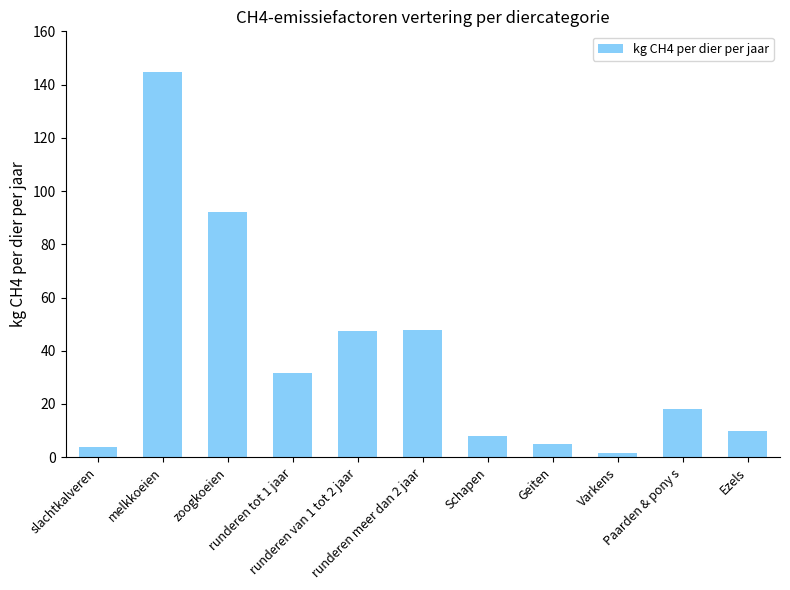

What is the smallest value displayed?

1.5